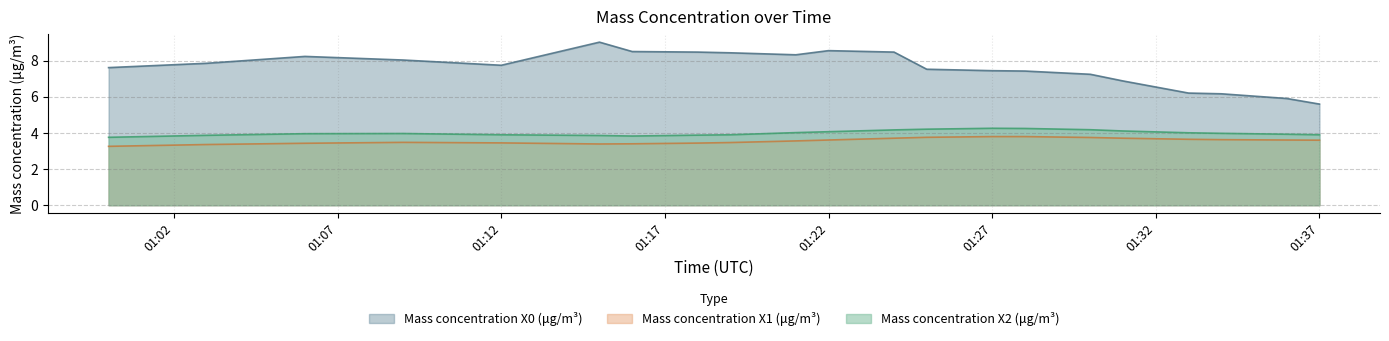

True or false: Mass concentration X1 (μg/m³) and Mass concentration X2 (μg/m³) intersect in this chart.

False